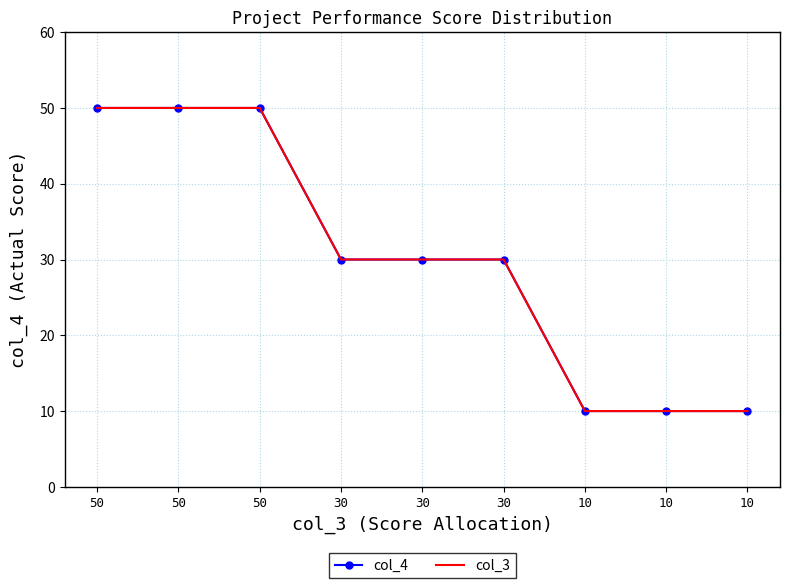

The col_4 series shows 3 at 10. True or false?

False